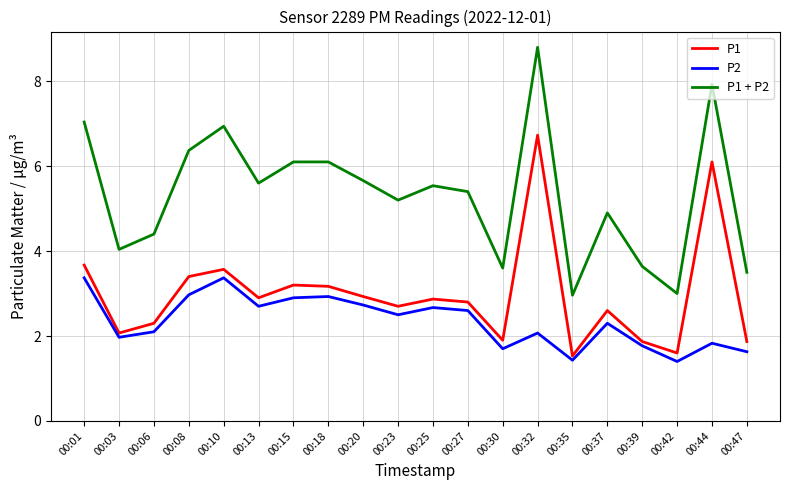

What are all the series names shown in the legend?

P1, P2, P1 + P2